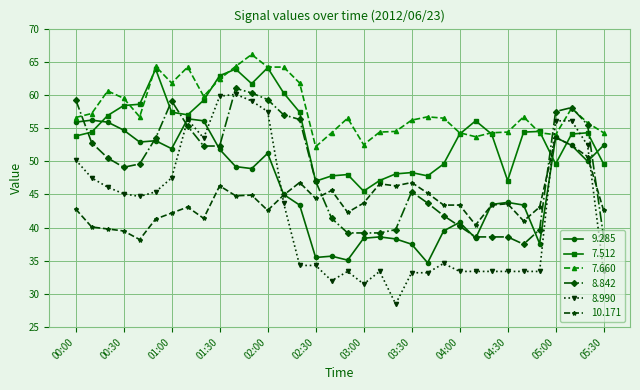

What is the value of the 7.660 point at the 13th from the left?

64.2